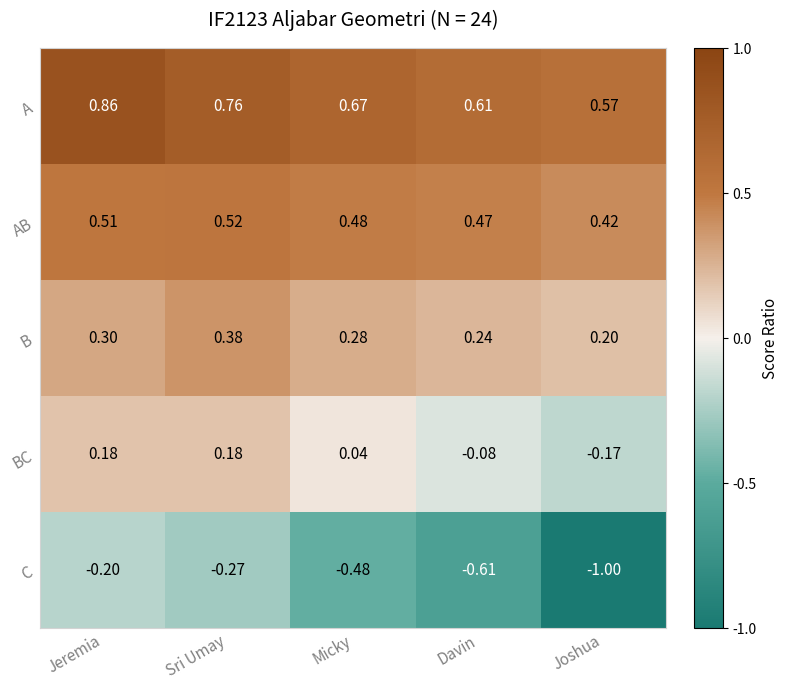

Count the number of categories in the chart.

5